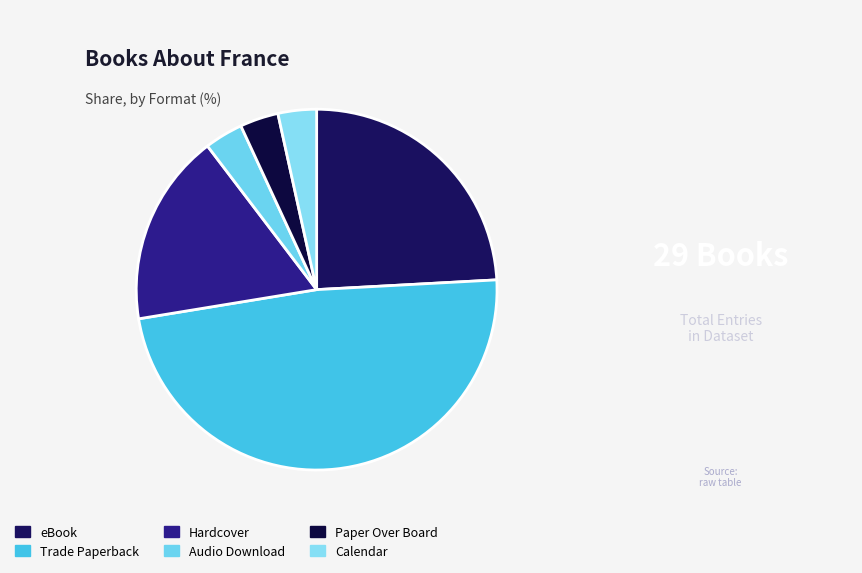

Count the number of slices in the pie.

6